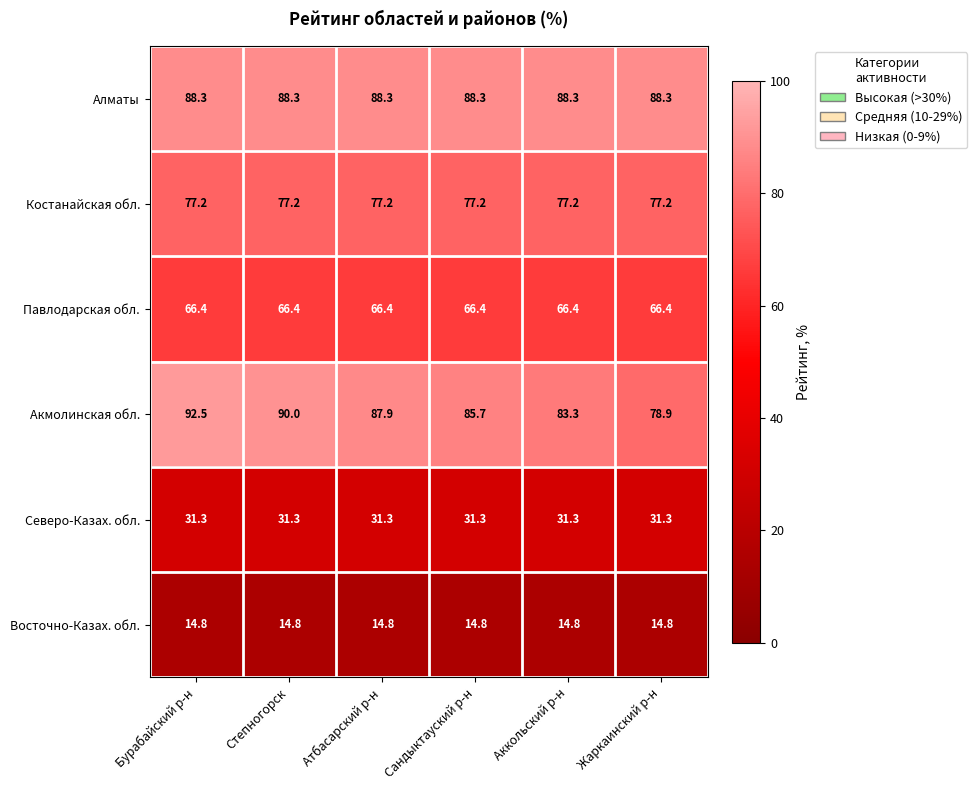

List the series in order of their peak value, highest first.

Акмолинская обл., Алматы, Костанайская обл., Павлодарская обл., Северо-Казах. обл., Восточно-Казах. обл.